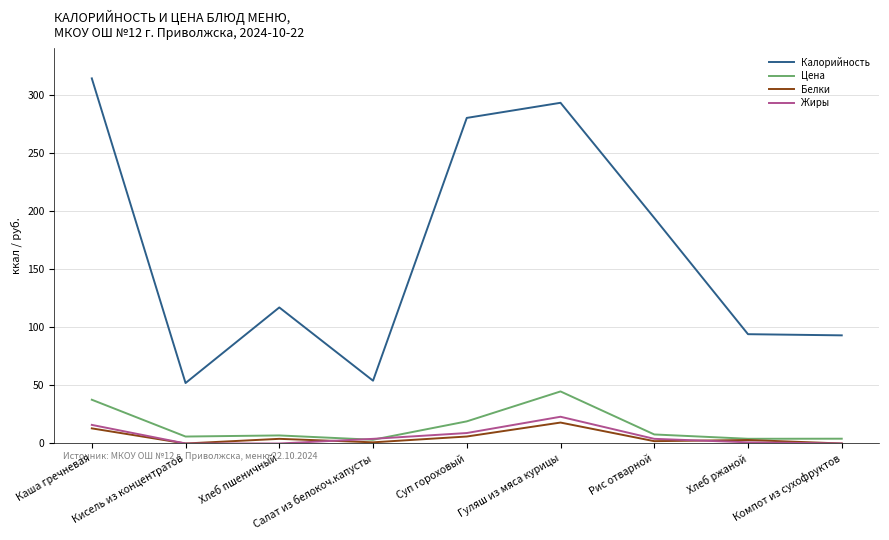

True or false: Калорийность and Жиры intersect in this chart.

False